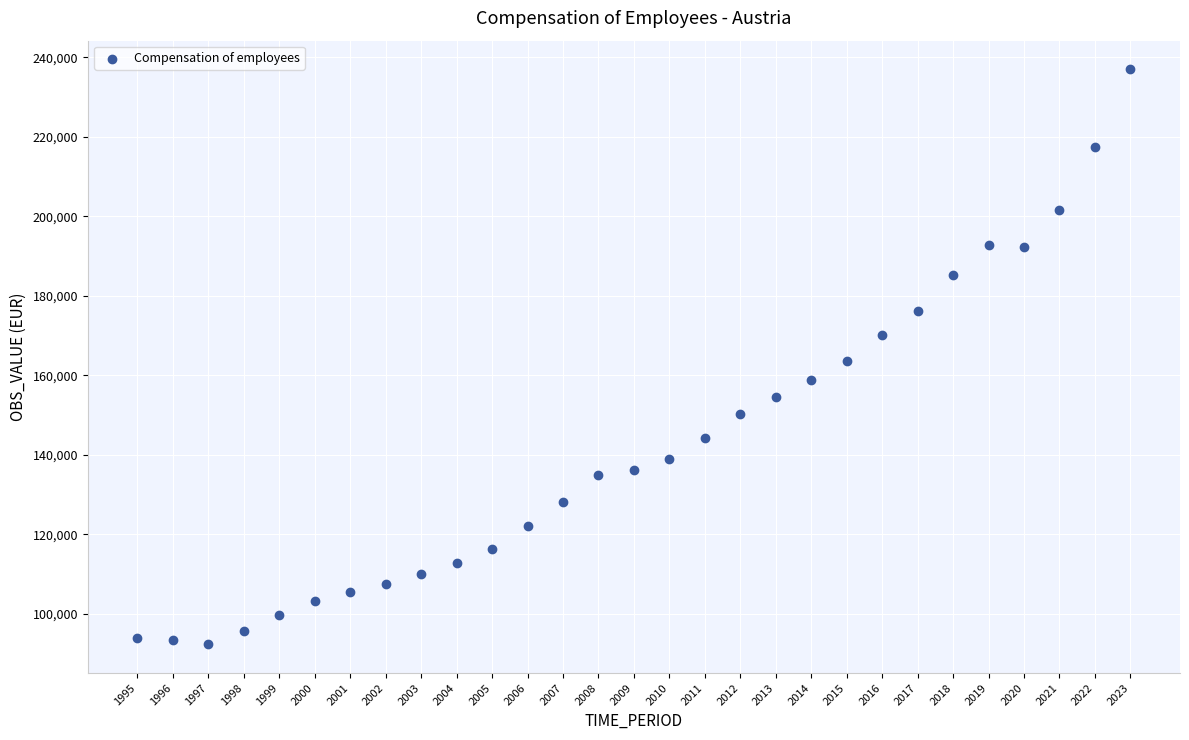

What is the range of Y values (max minus min)?

144575.6